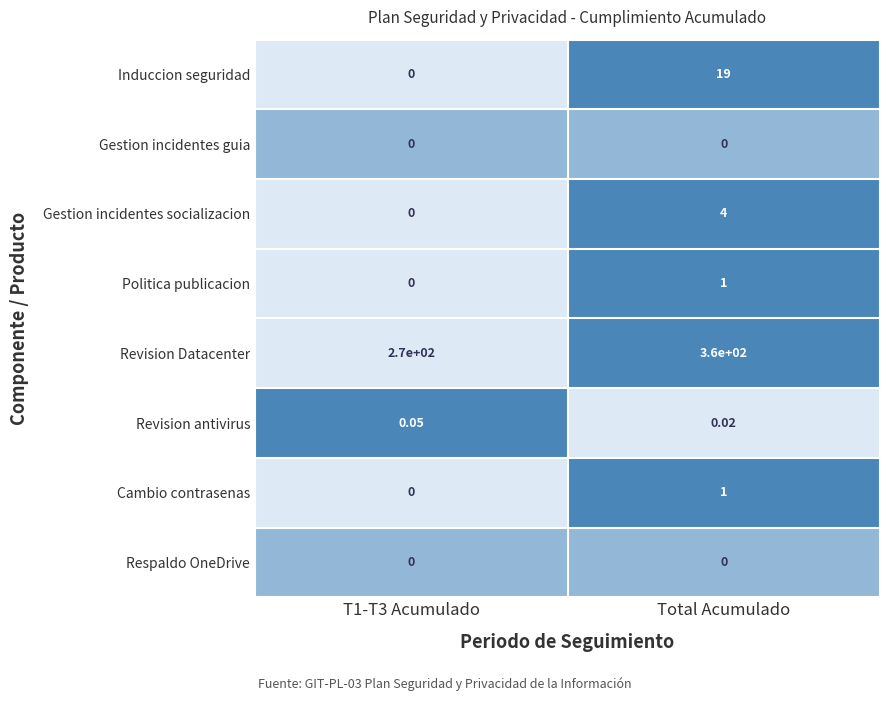

Which series changed the most between T1-T3 Acumulado and Total Acumulado?

Revision Datacenter